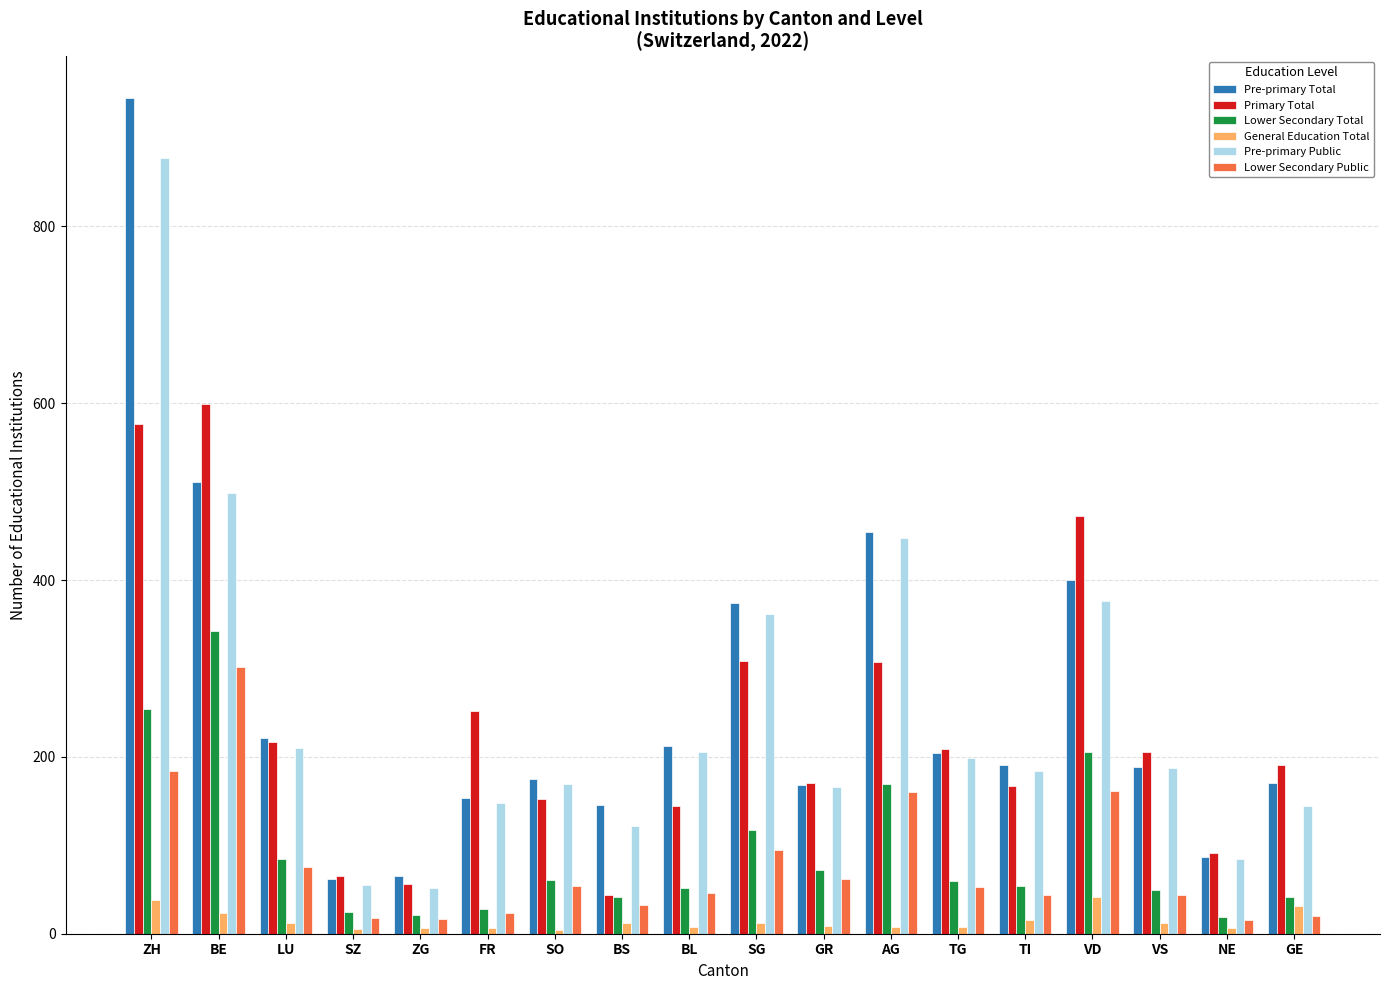

The Lower Secondary Public series shows 19 at TG. True or false?

False